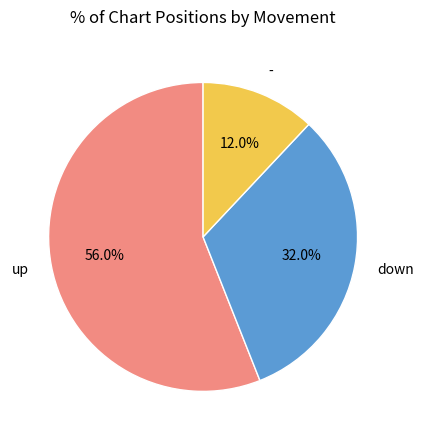

How many segments does this pie chart have?

3